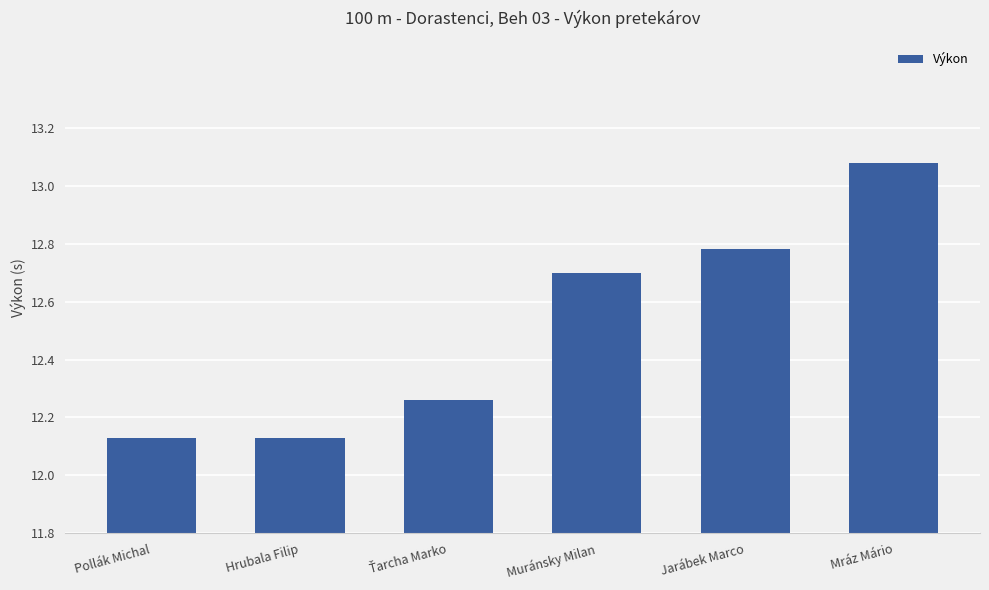

List the labels in order of value, largest first.

Mráz Mário, Jarábek Marco, Muránsky Milan, Ťarcha Marko, Pollák Michal, Hrubala Filip